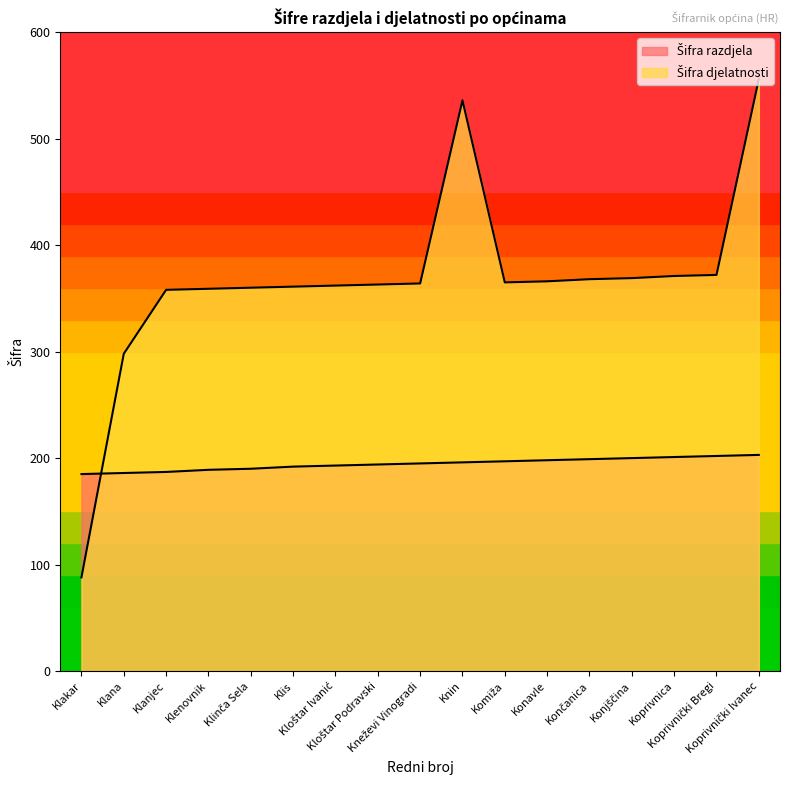

At Klis, list the series in order from smallest to largest.

Šifra razdjela, Šifra djelatnosti